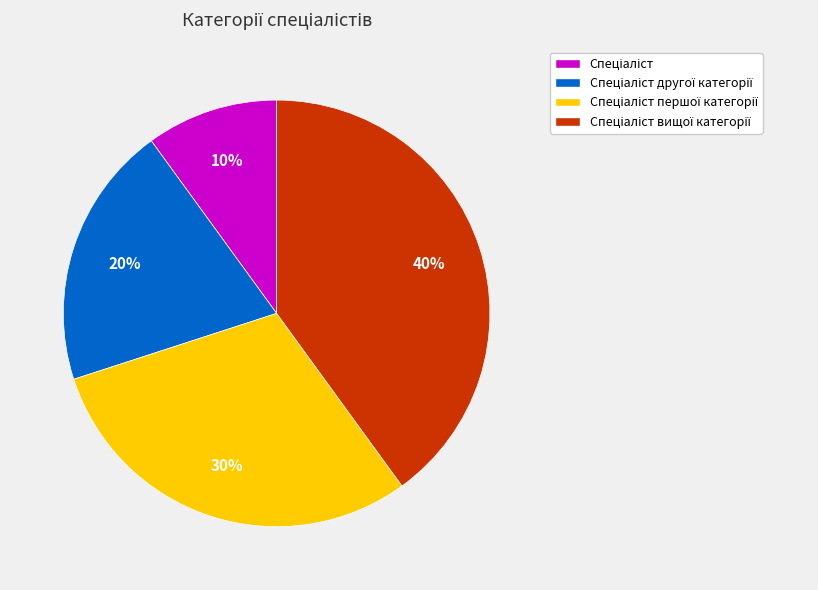

To the nearest percent, what is the average slice percentage?

25%